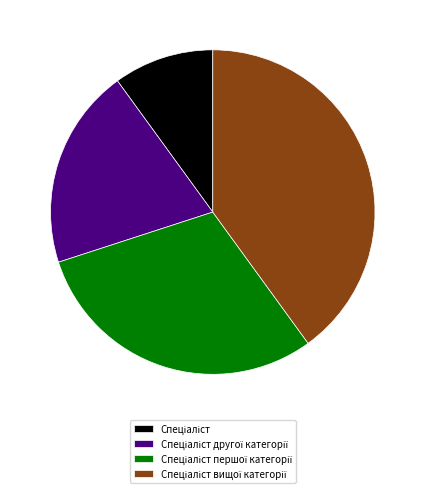

Does any single category account for the majority?

No